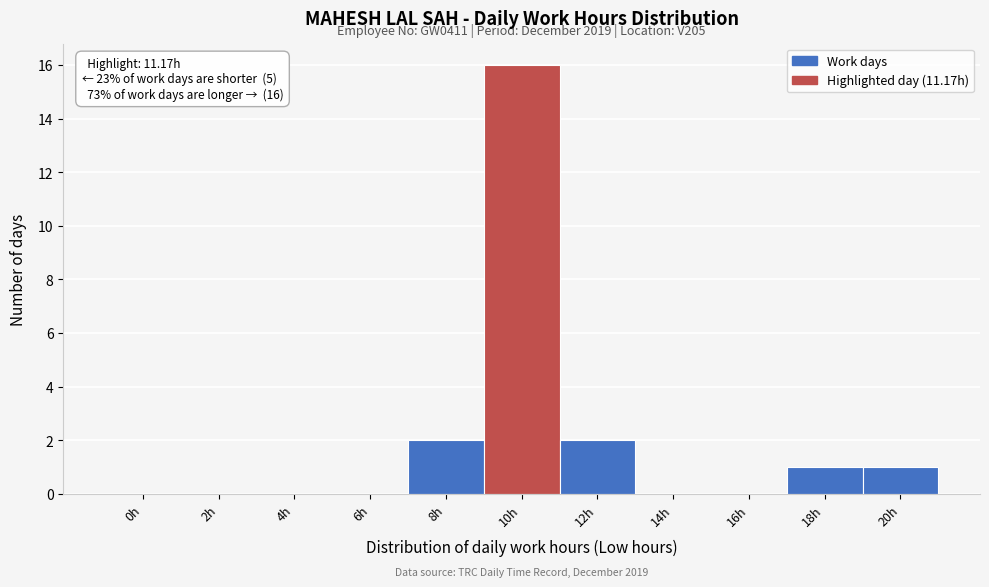

Reading left to right, what are all the values shown in this chart?

0h=0	2h=0	4h=0	6h=0	8h=2	10h=16	12h=2	14h=0	16h=0	18h=1	20h=1